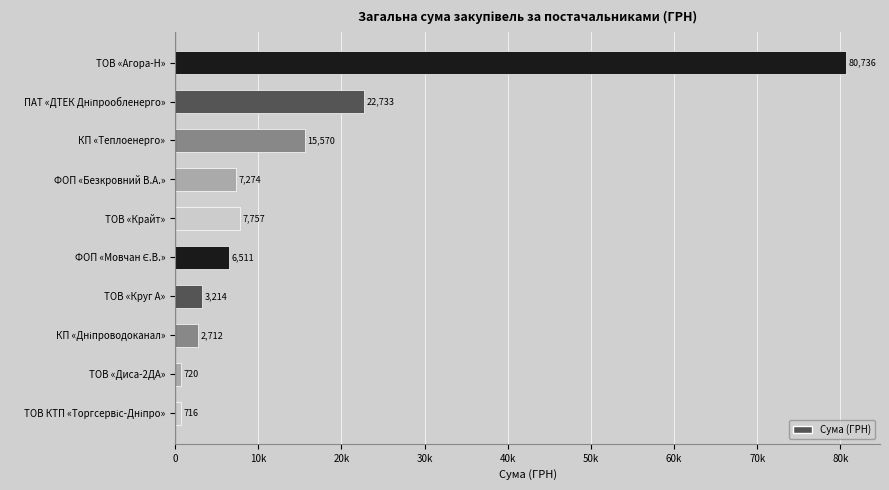

Are the bars grouped side by side (vs. stacked)?

No